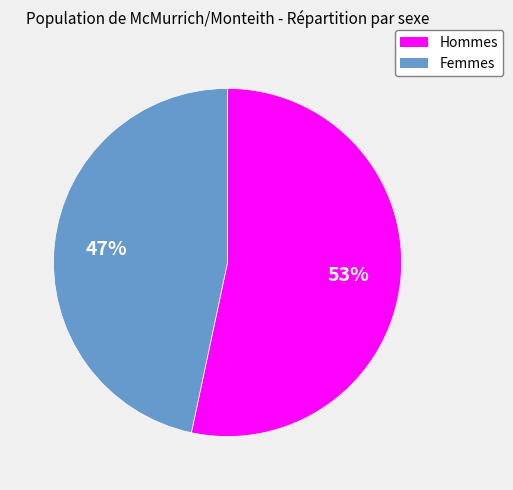

To the nearest percent, what is the average slice percentage?

50%